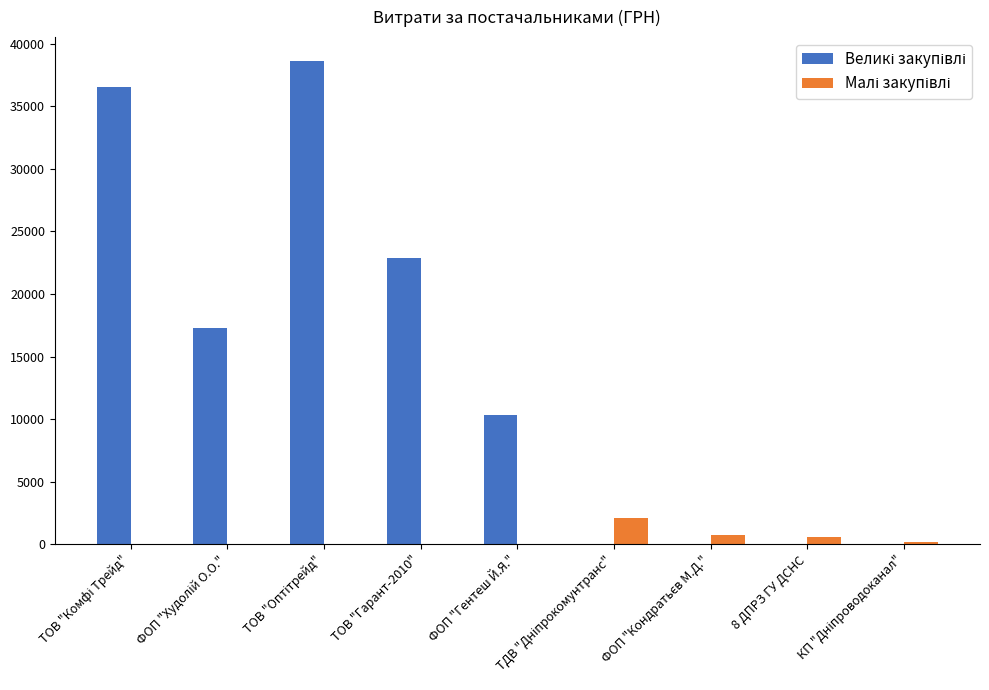

What is the total value across all series at ФОП "Гентеш Й.Я."?

10332.0